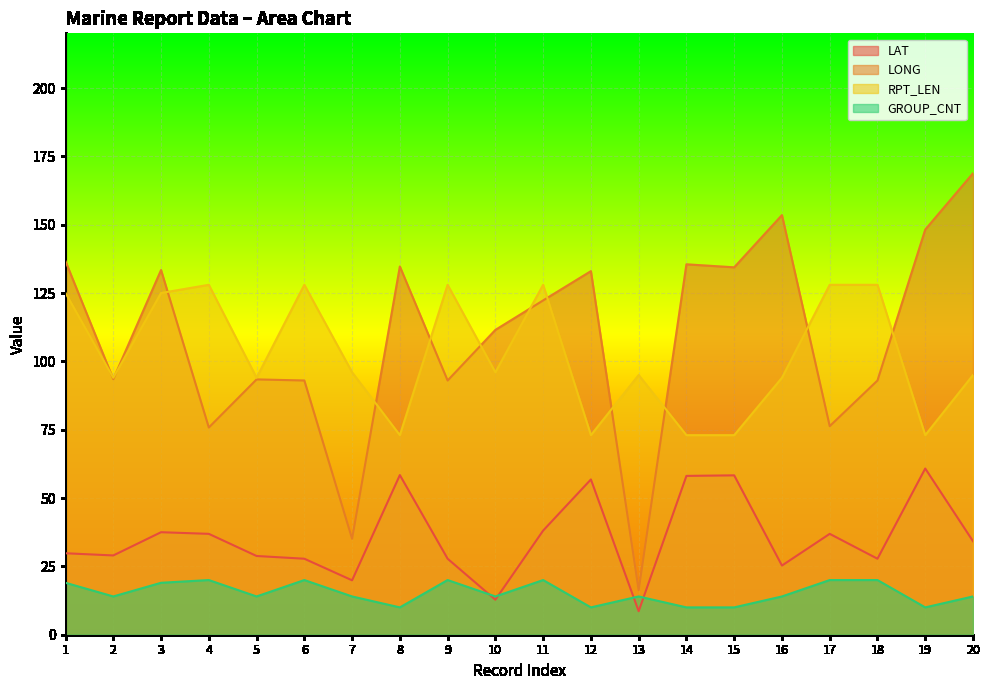

How many interior local peaks does the GROUP_CNT series have?

5